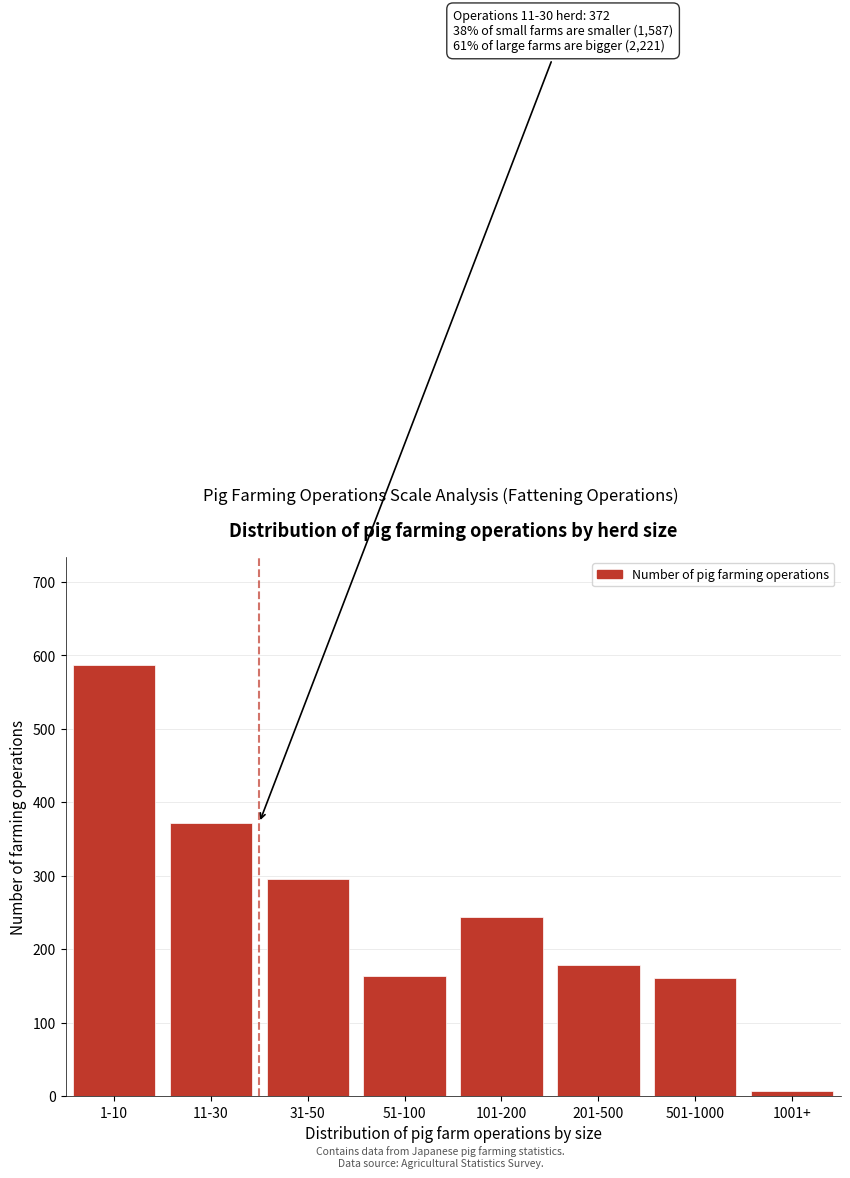

The value at 201-500 is 38. True or false?

False